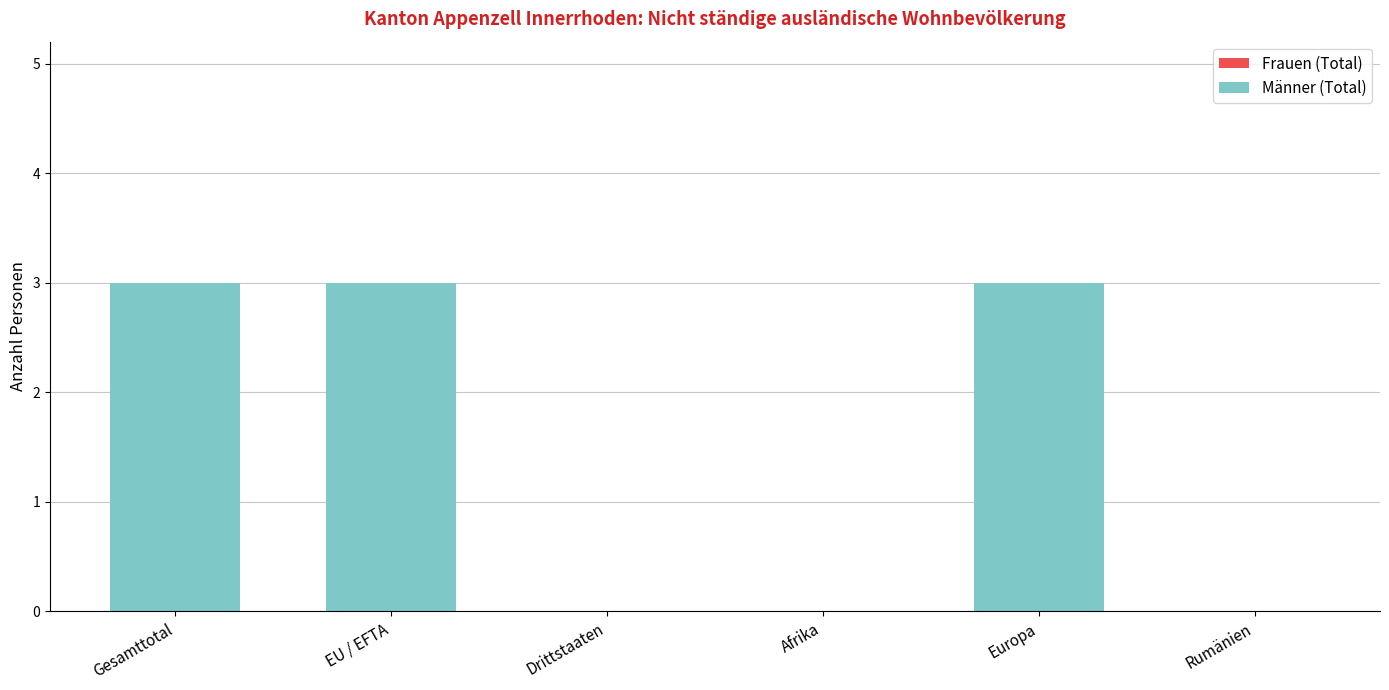

Which has a higher value, Afrika or Europa?

Europa